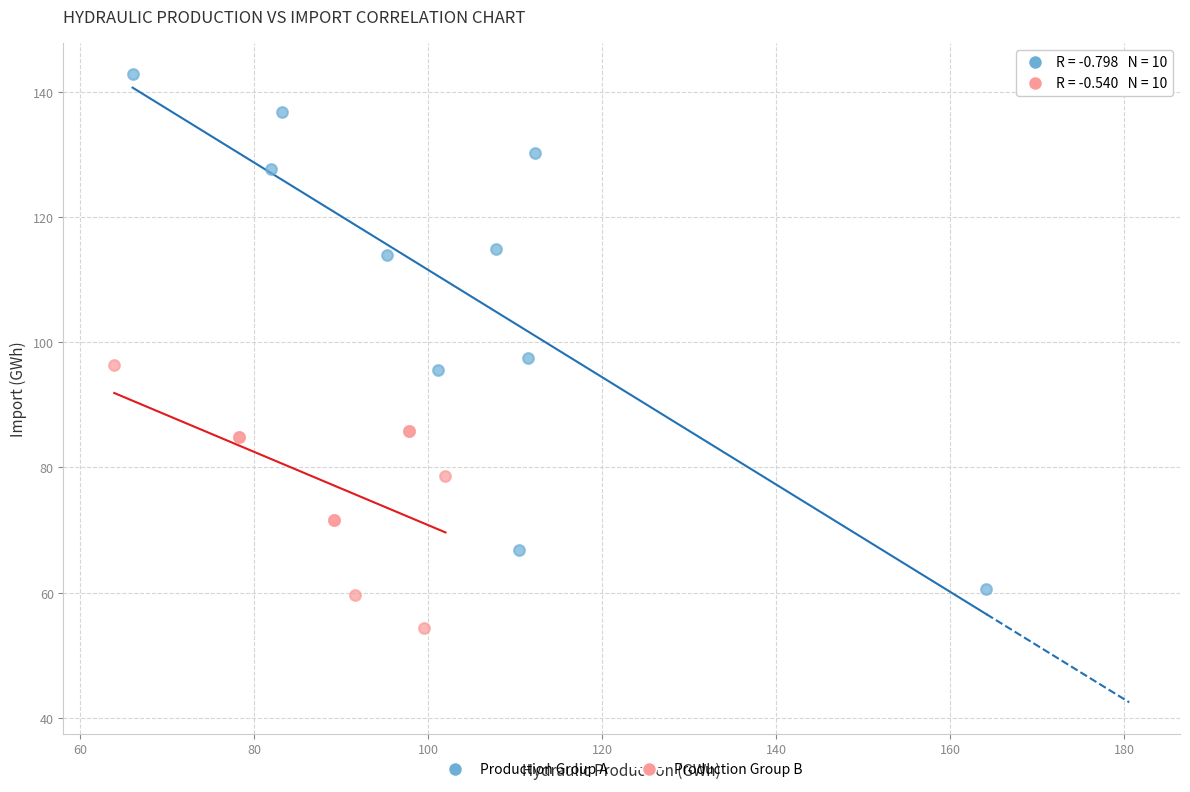

Which series has the largest Y range (max minus min)?

Production Group A